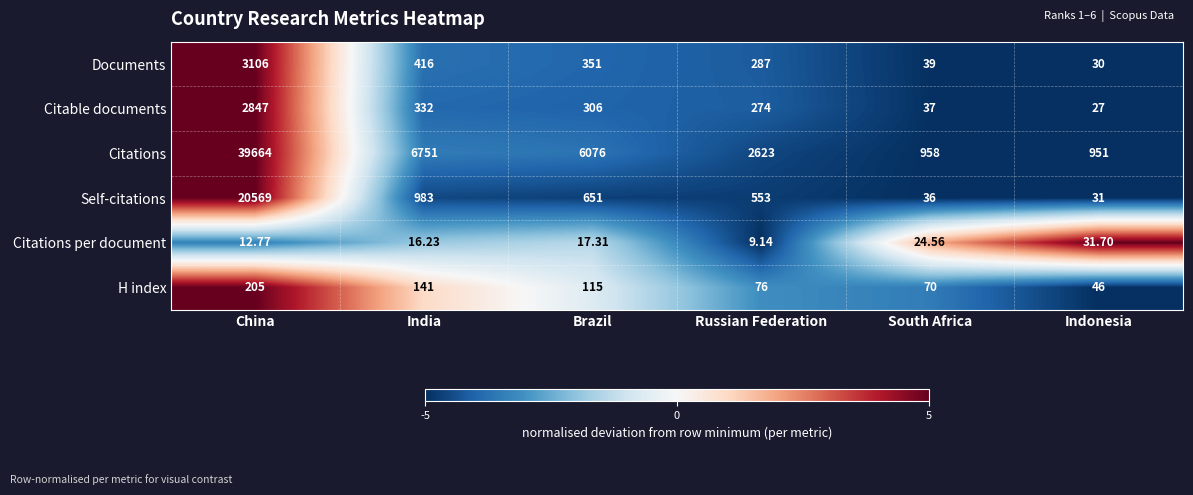

At which category is the sum across all series the highest?

China